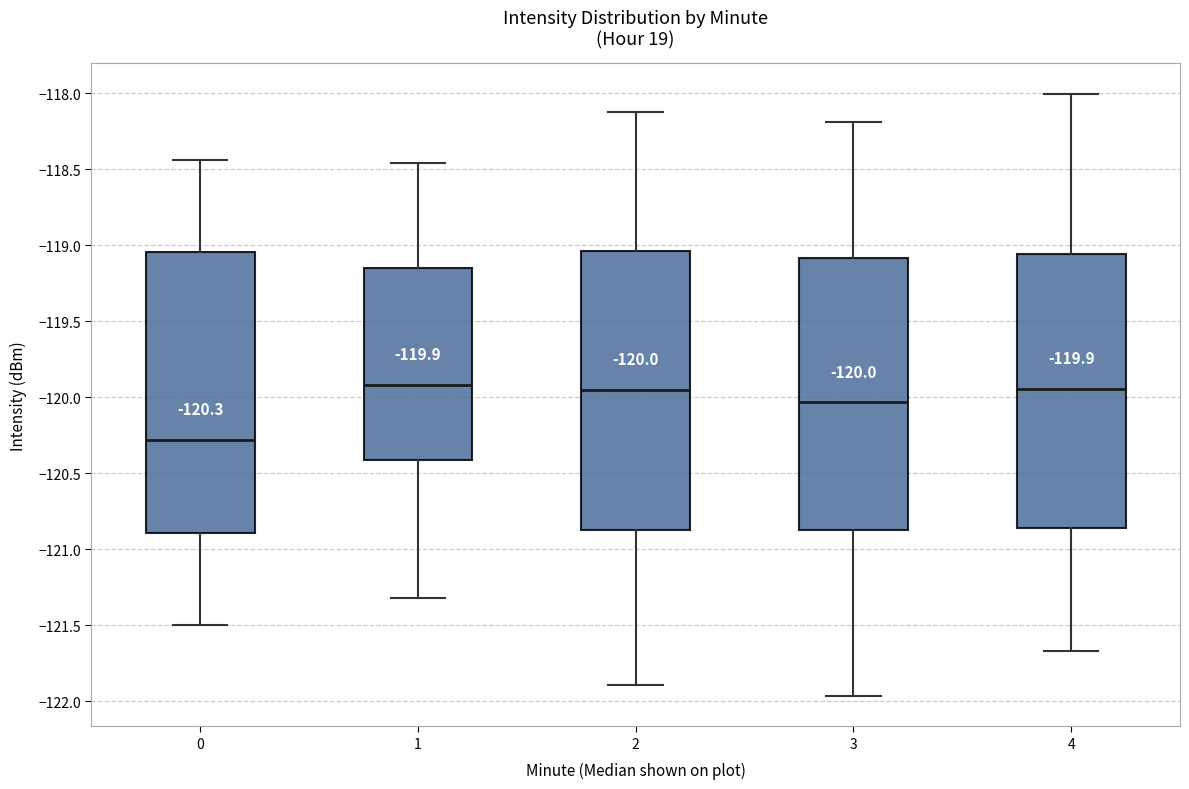

Which box has the lowest median line?

0